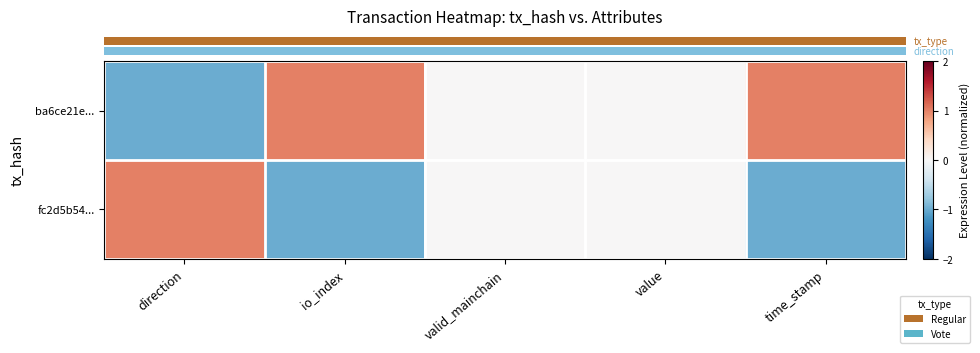

List the series in order of their peak value, lowest first.

row_0, row_1